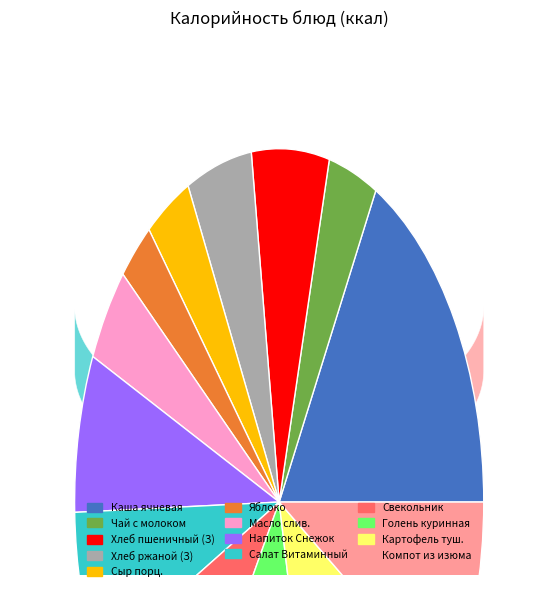

Count the number of slices in the pie.

13